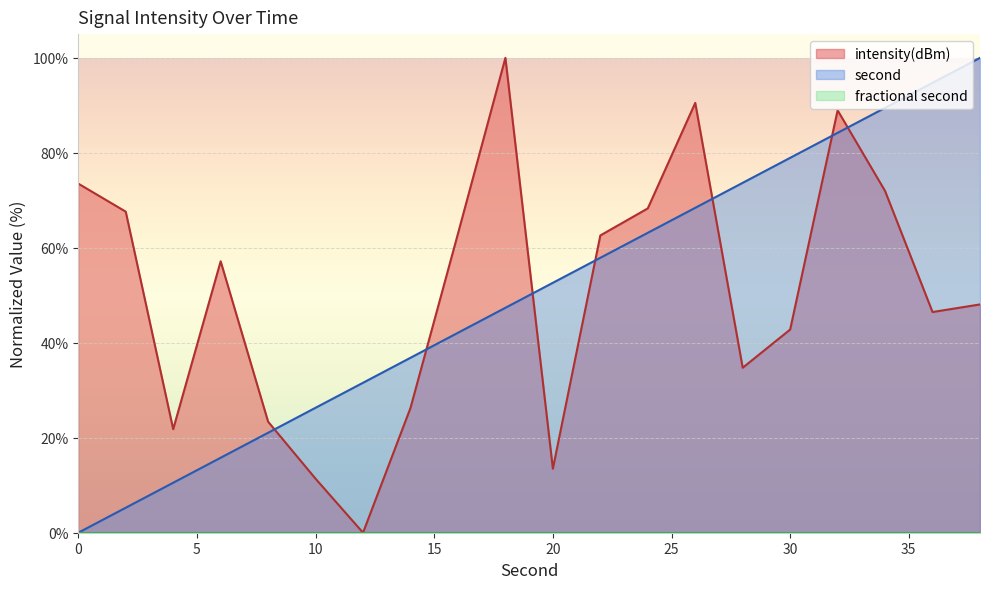

Which series has the largest total across all categories?

intensity(dBm)